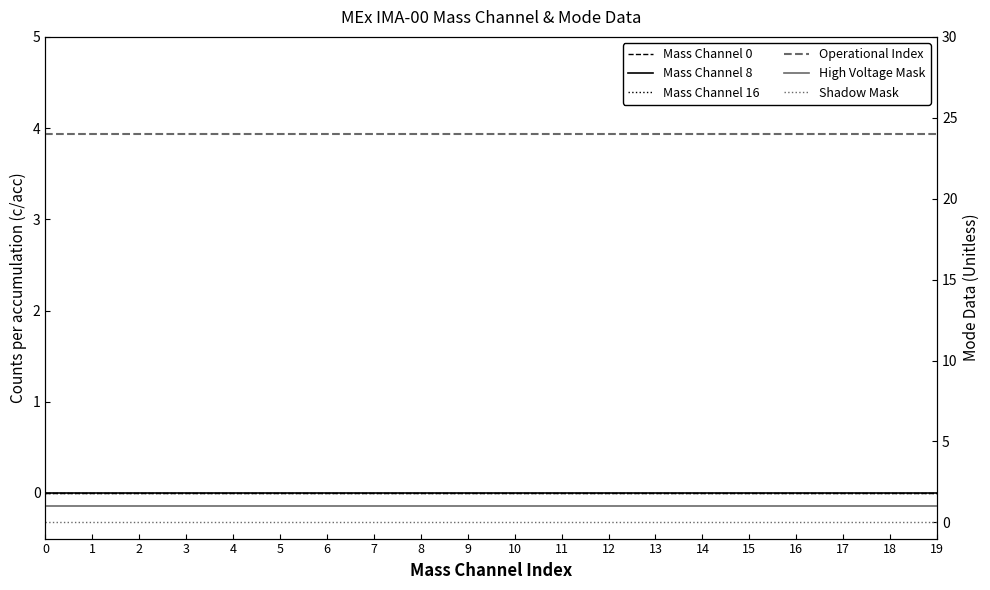

True or false: Mass Channel 0 and Mass Channel 8 cross at least once.

False